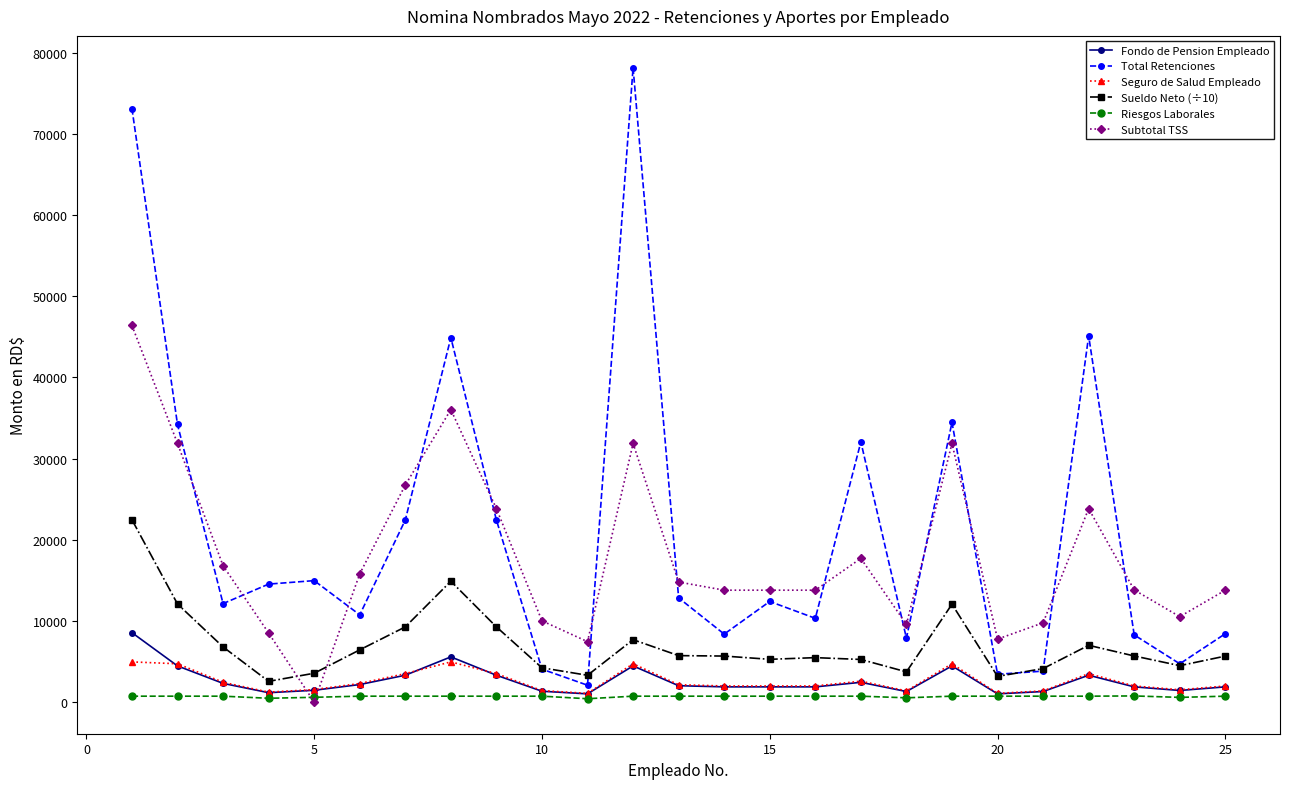

List the series in order of their peak value, highest first.

Total Retenciones, Subtotal TSS, Sueldo Neto (÷10), Fondo de Pension Empleado, Seguro de Salud Empleado, Riesgos Laborales